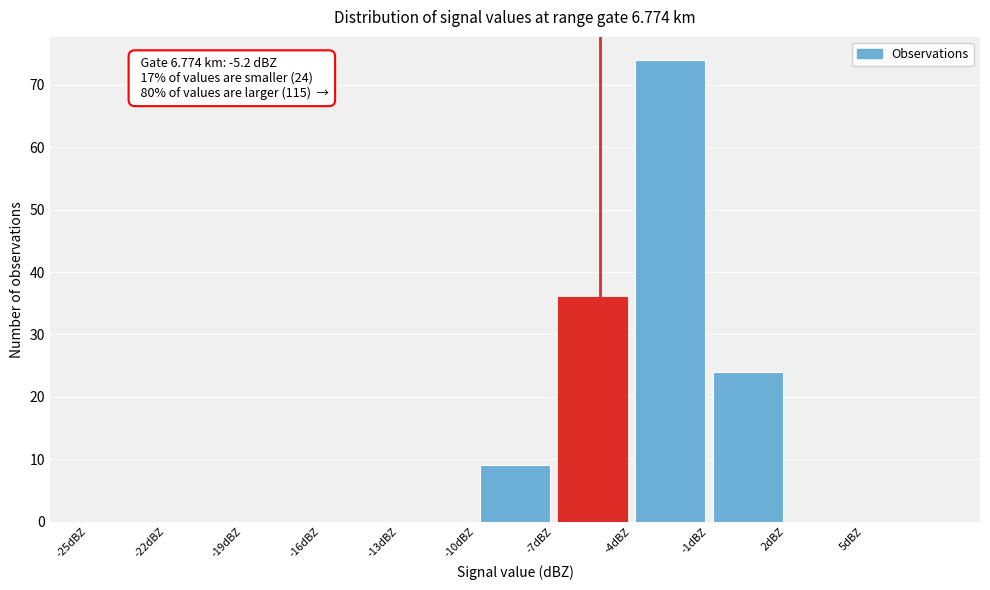

Over which range of the x-axis is the bar tallest?

-4 to -1